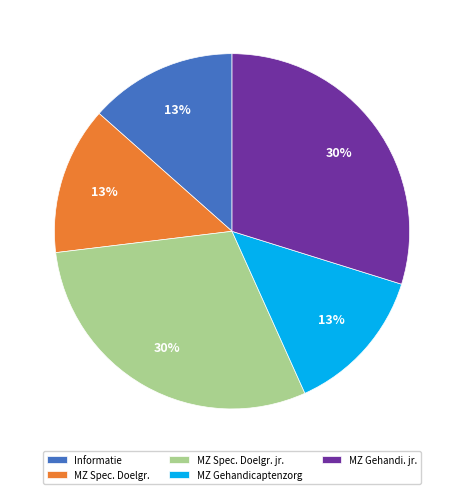

To the nearest percent, what portion does MZ Spec. Doelgr. represent?

13%